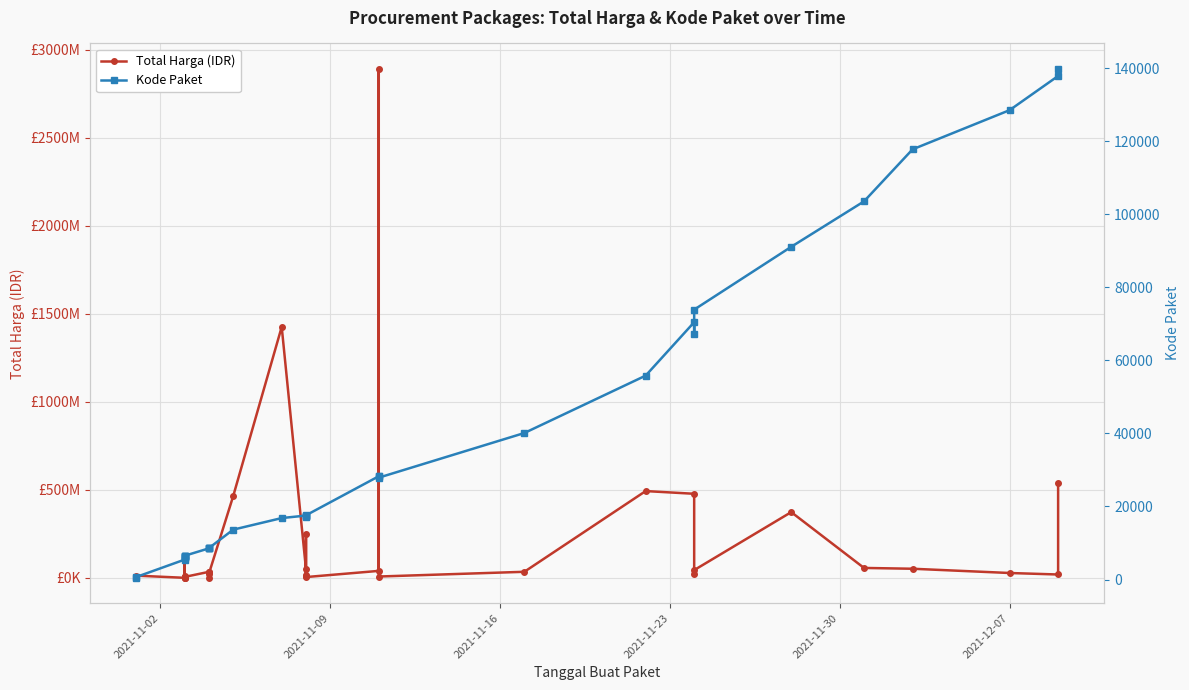

What is the average value of the Kode Paket series?

37519